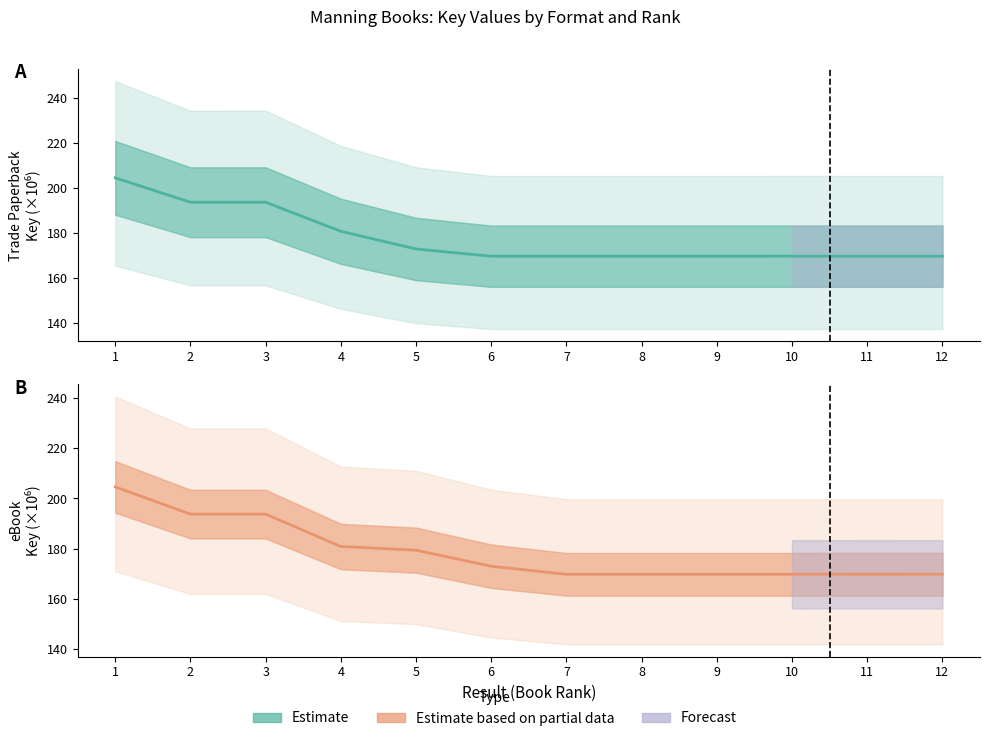

Which series has the widest spread of values?

Trade Paperback